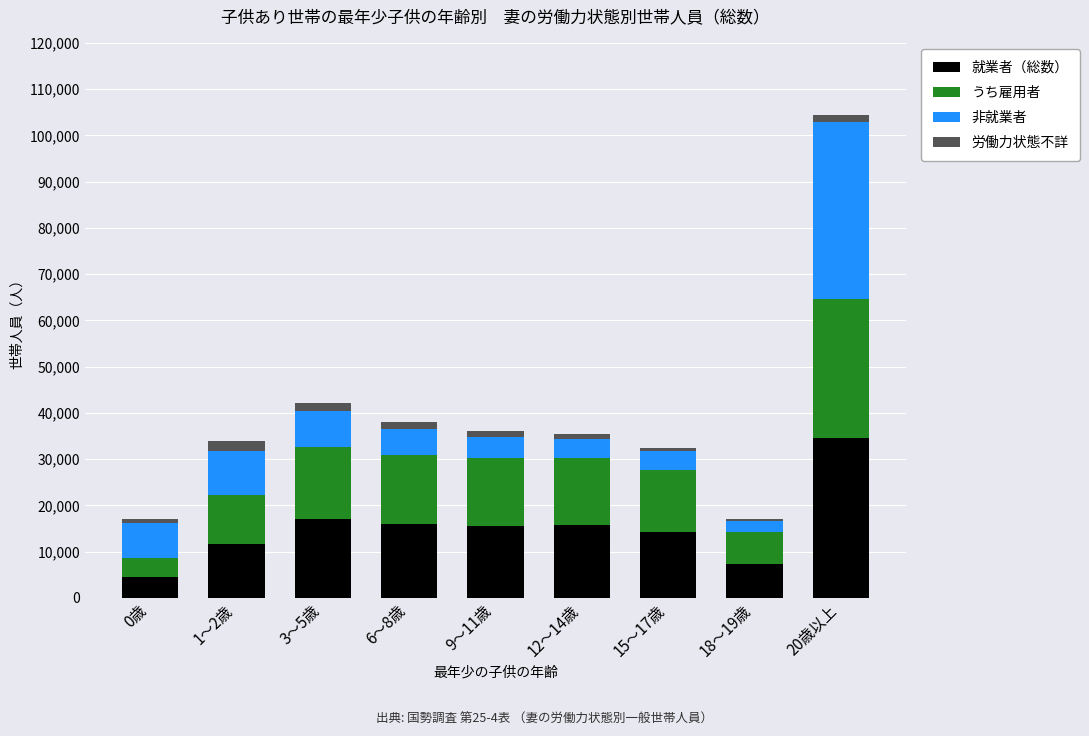

True or false: 就業者（総数） has a value of 4526 at 0歳.

True